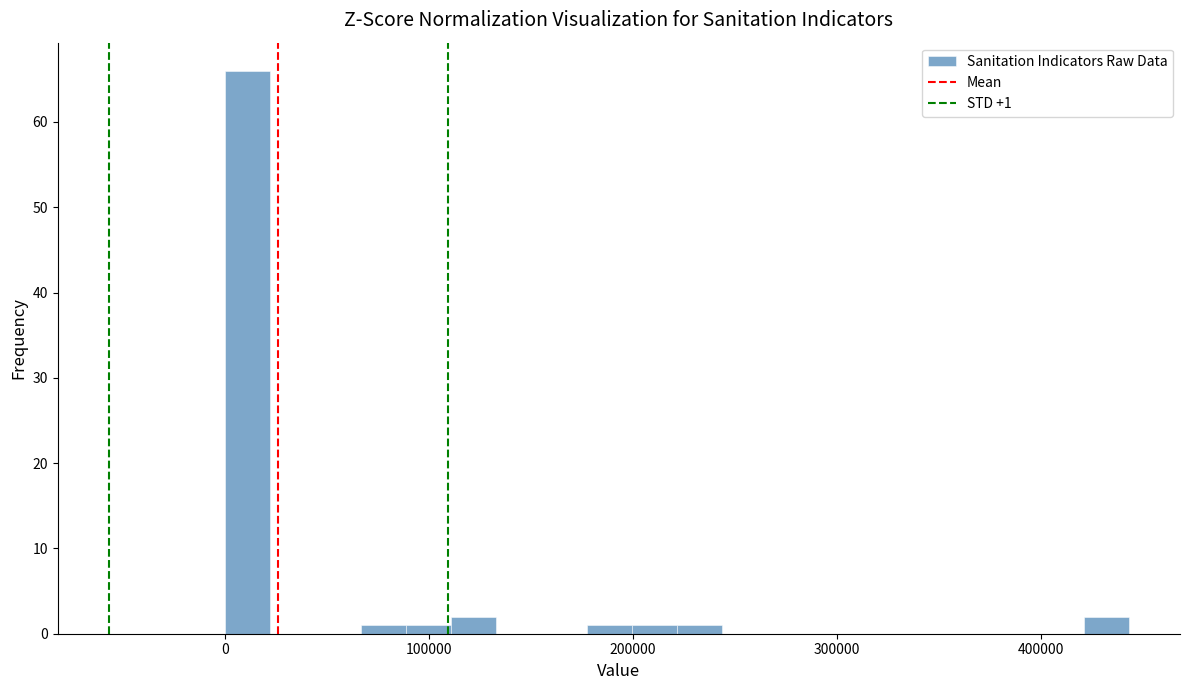

Read against the x-axis, roughly where is the centre of the tallest bar?

10000